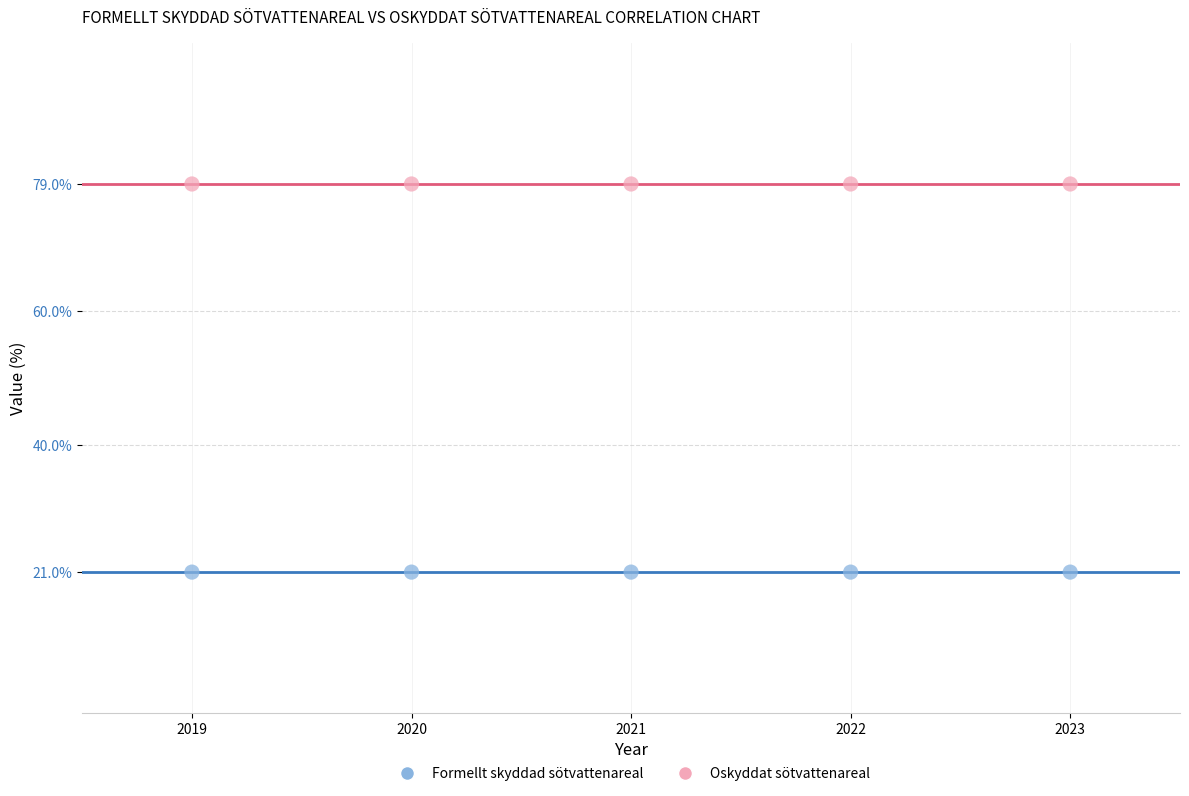

Across all data points, what is the average Y value?

50